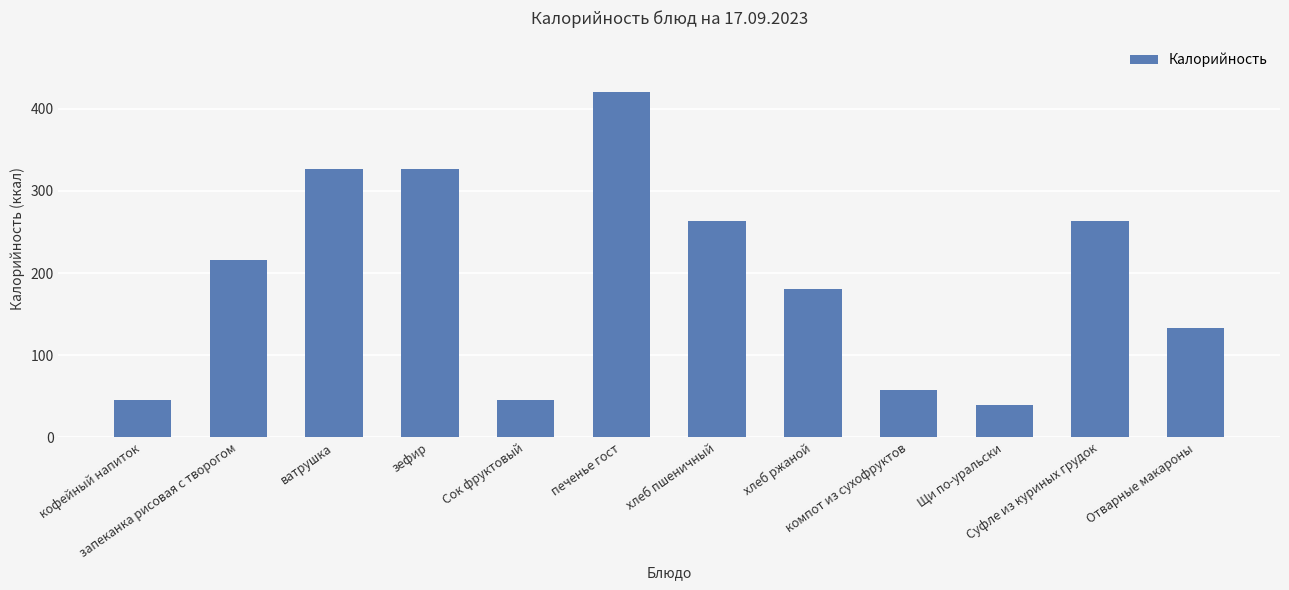

What is the minimum value shown in the chart?

39.2